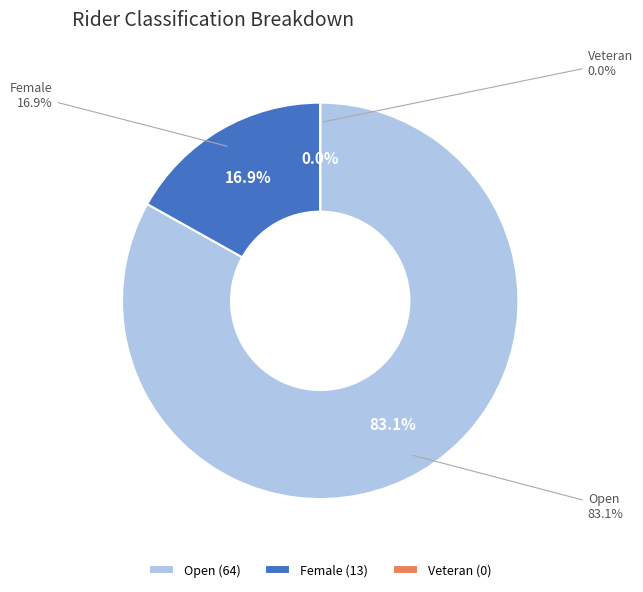

Which category has the smallest portion of the pie?

Veteran